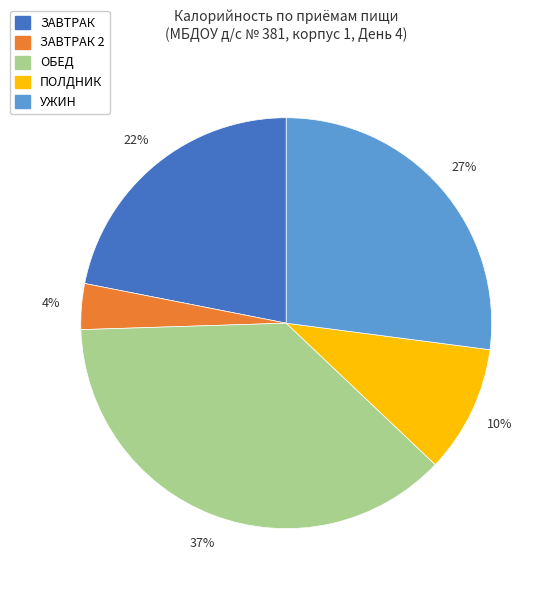

Between ОБЕД and ЗАВТРАК 2, which is larger?

ОБЕД